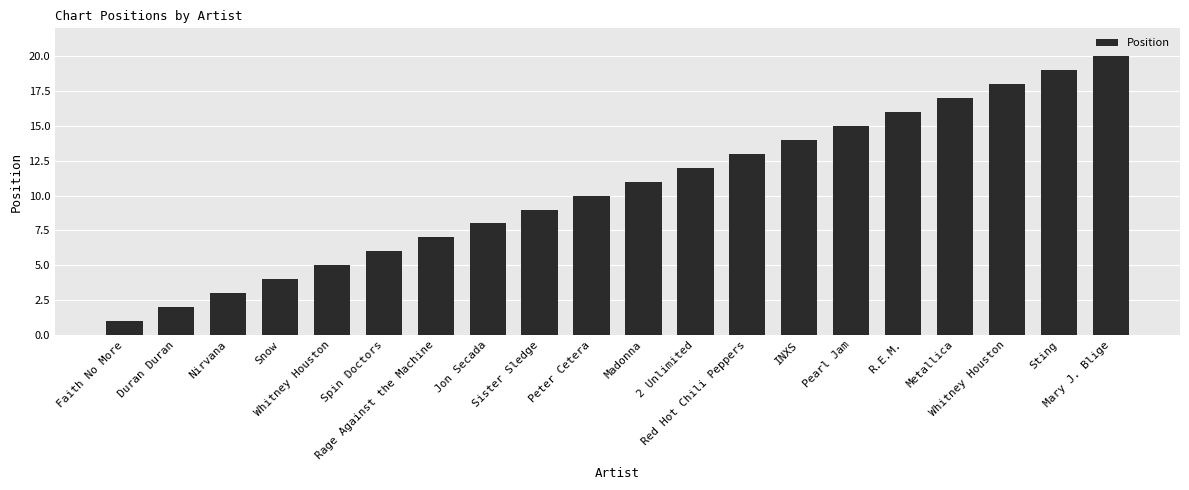

Reading left to right, extract all data points from this chart.

1	2	3	4	5	6	7	8	9	10	11	12	13	14	15	16	17	18	19	20